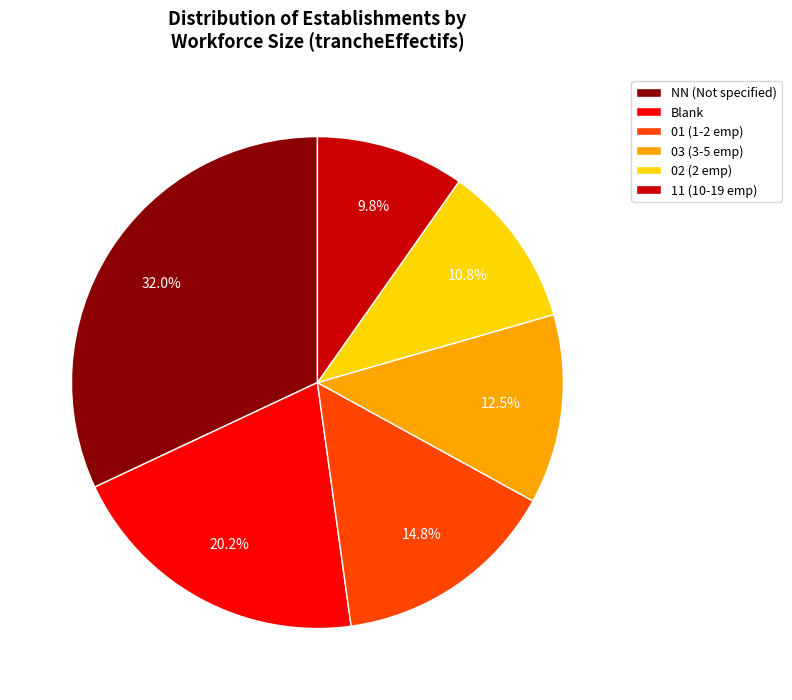

Rank the categories by value from lowest to highest.

11 (10-19 emp), 02 (2 emp), 03 (3-5 emp), 01 (1-2 emp), Blank, NN (Not specified)